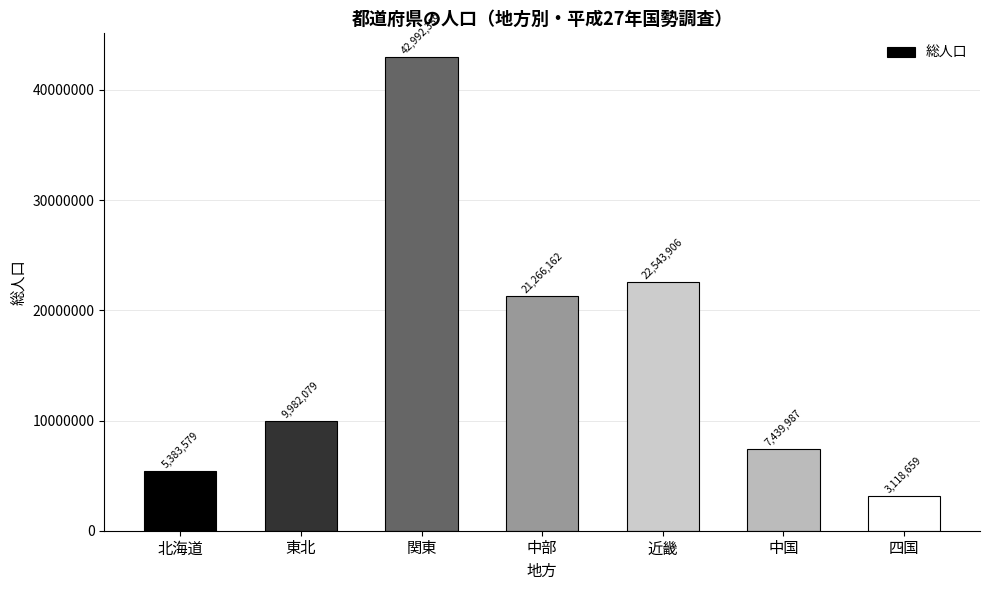

Reading right to left, list all the values displayed in this chart.

3118659	7439987	22543906	21266162	42992359	9982079	5383579